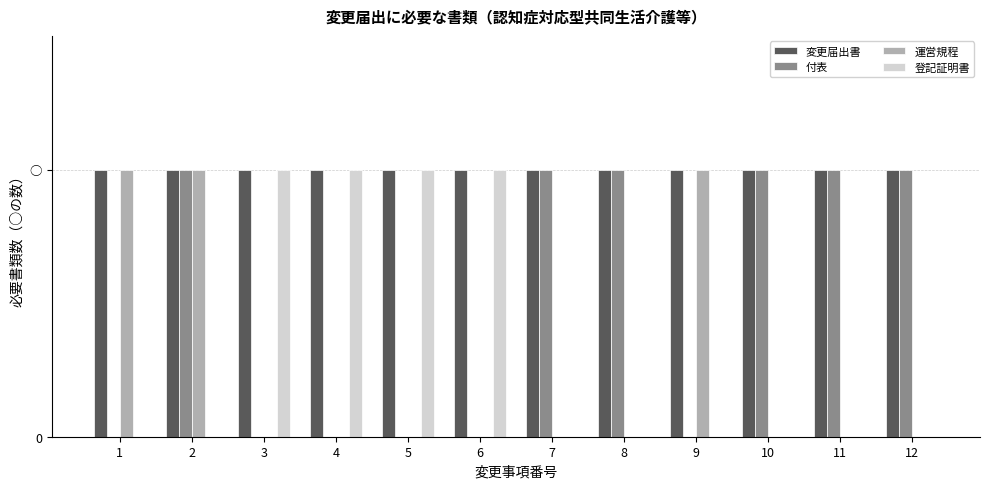

The value of 登記証明書 at 12 is 0. True or false?

True